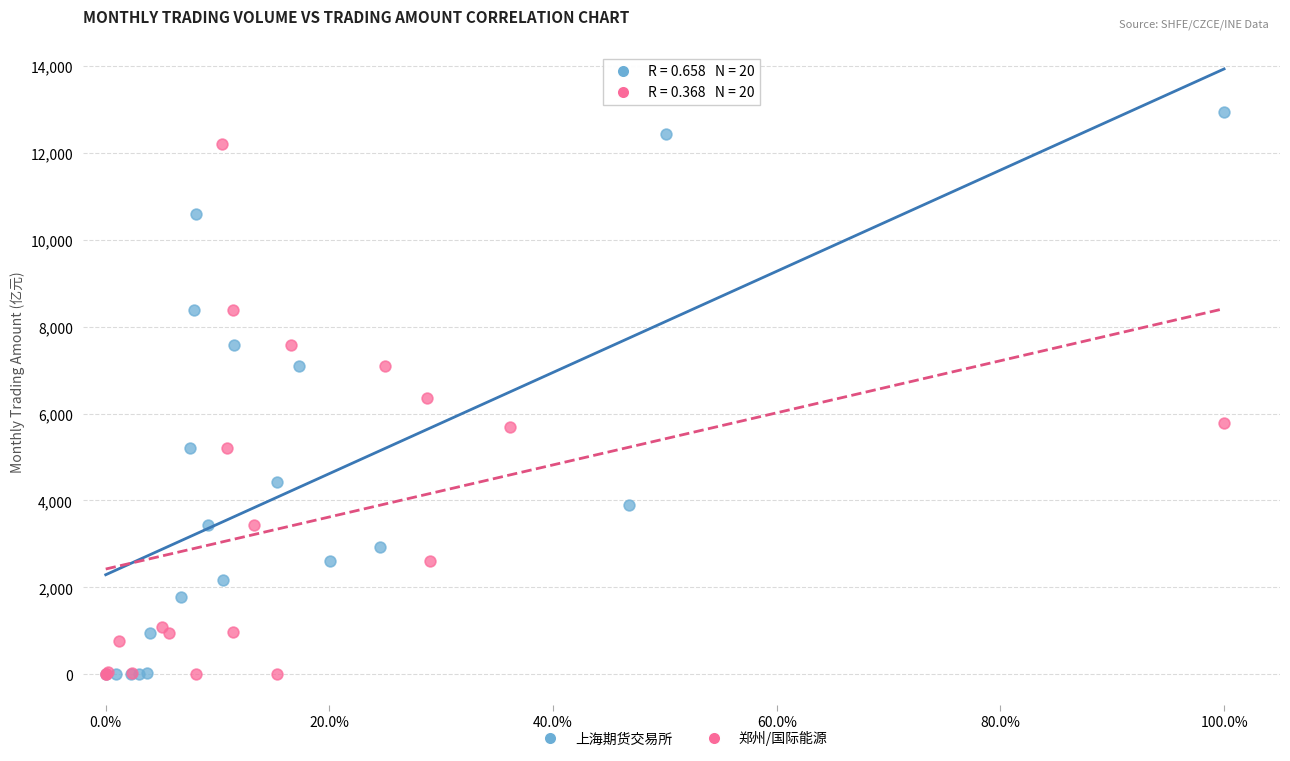

Which series contains the highest Y value?

上海期货交易所